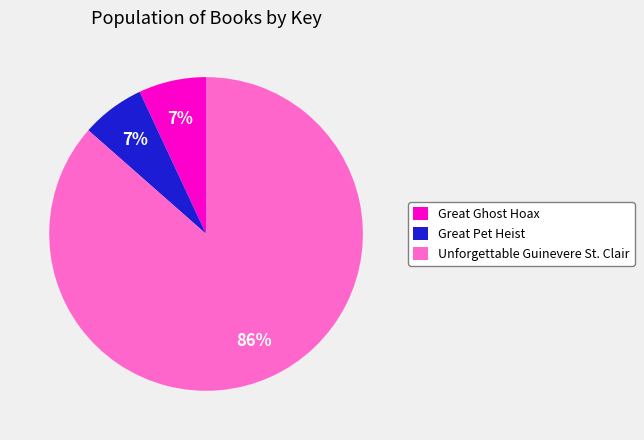

Does Great Pet Heist represent more than half of the total?

No